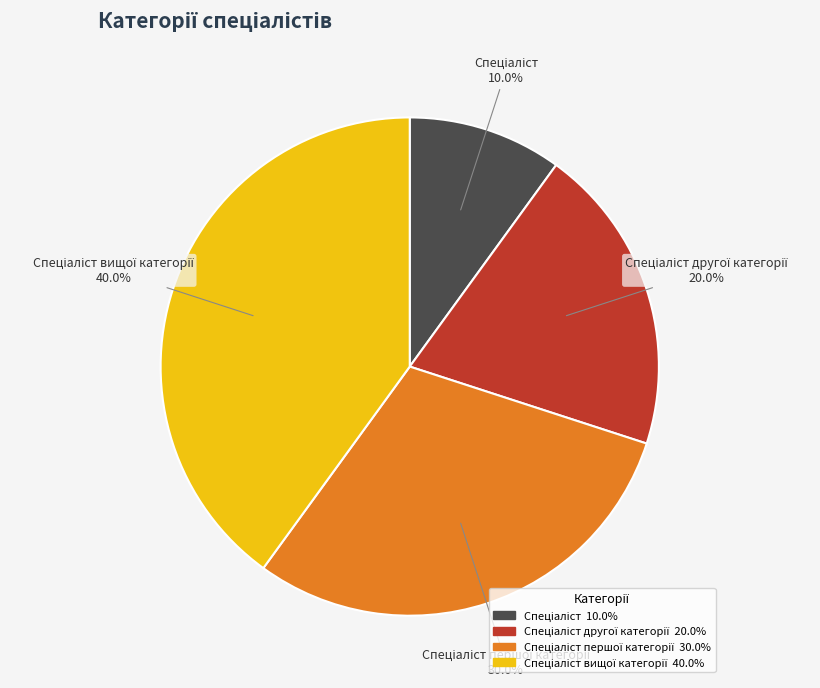

Does any single category account for the majority?

No